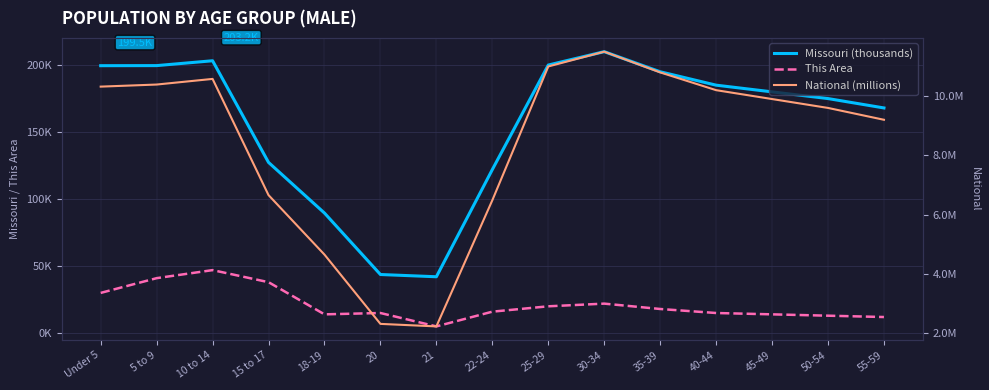

What are all the series names shown in the legend?

Missouri (thousands), This Area, National (millions)